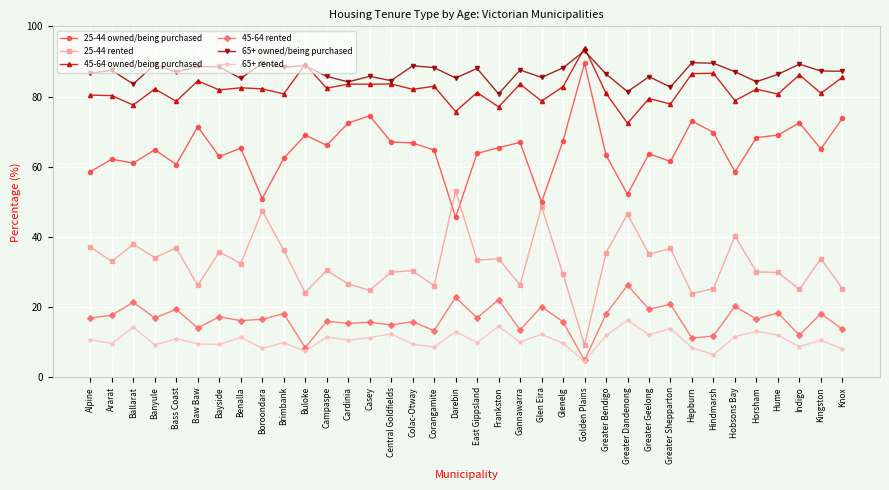

How many lines are shown in the chart?

6